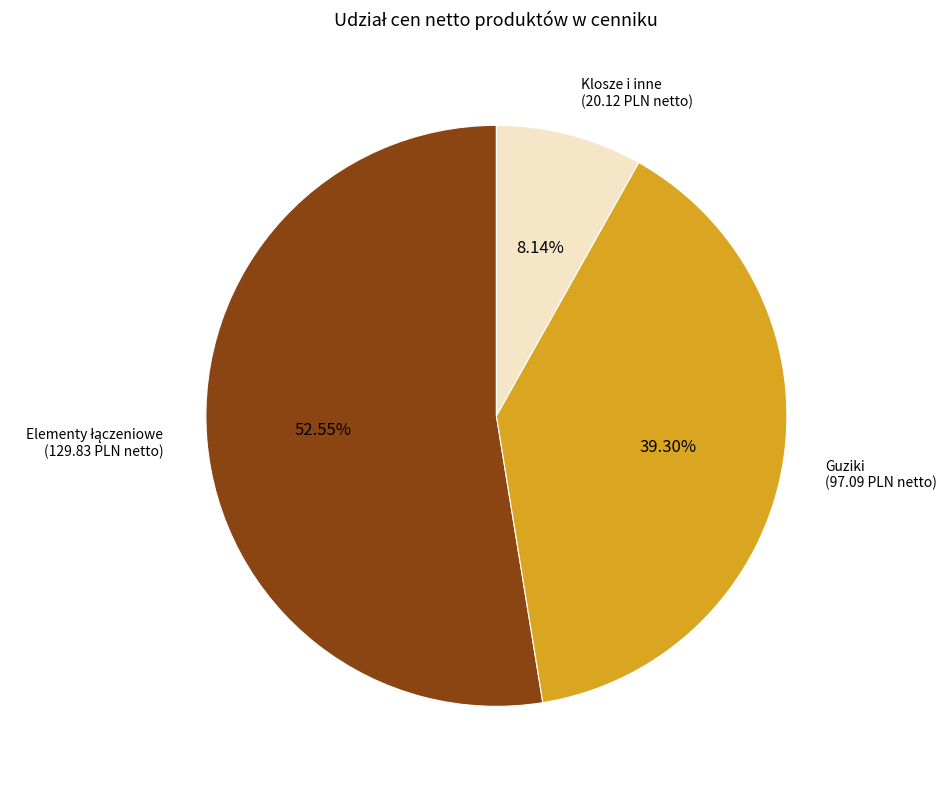

How many slices are in this pie chart?

3